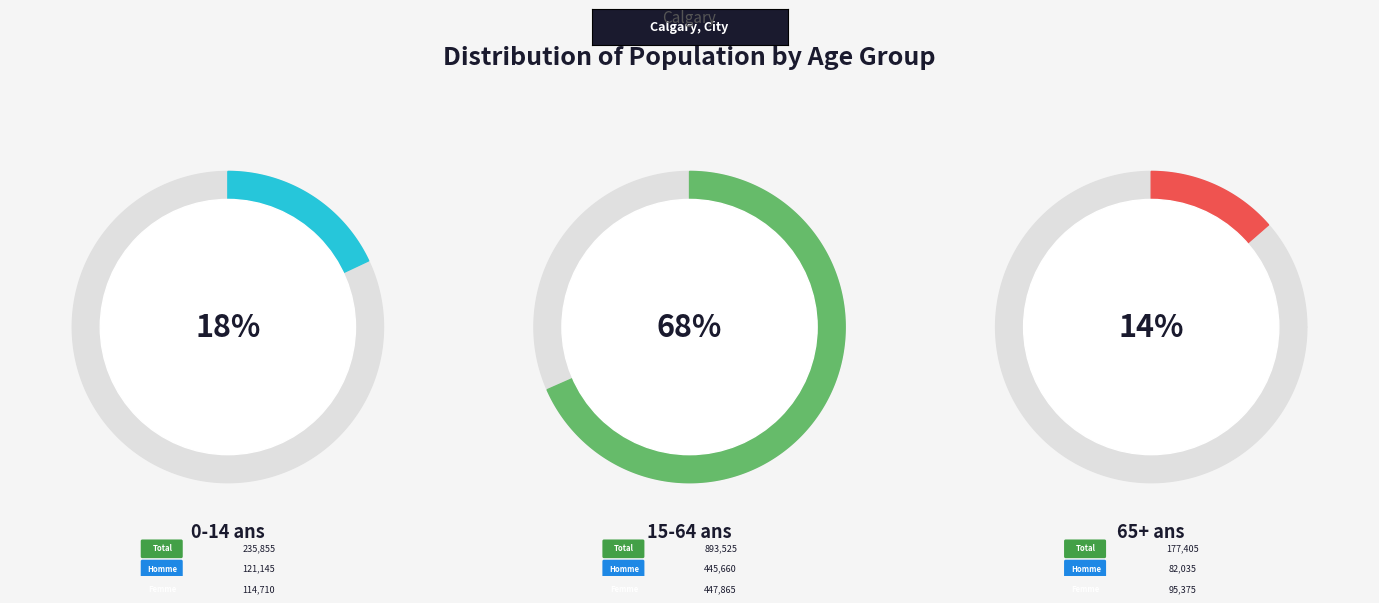

What is the ratio of the value at 0 à 14 ans to the value at 15 à 64 ans?

0.3